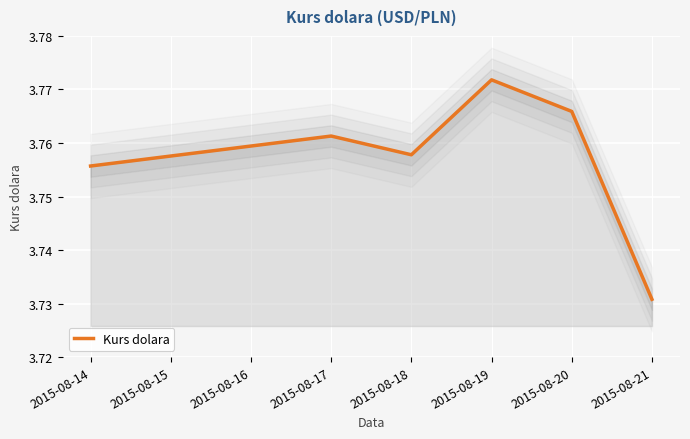

List the labels in order of Kurs dolara value, largest first.

2015-08-19, 2015-08-20, 2015-08-17, 2015-08-18, 2015-08-14, 2015-08-21